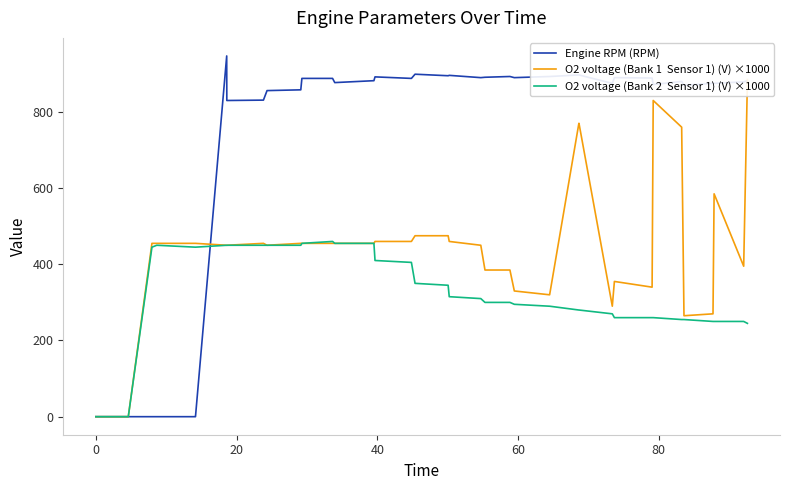

True or false: O2 voltage (Bank 1  Sensor 1) (V) ×1000 and Engine RPM (RPM) intersect in this chart.

True